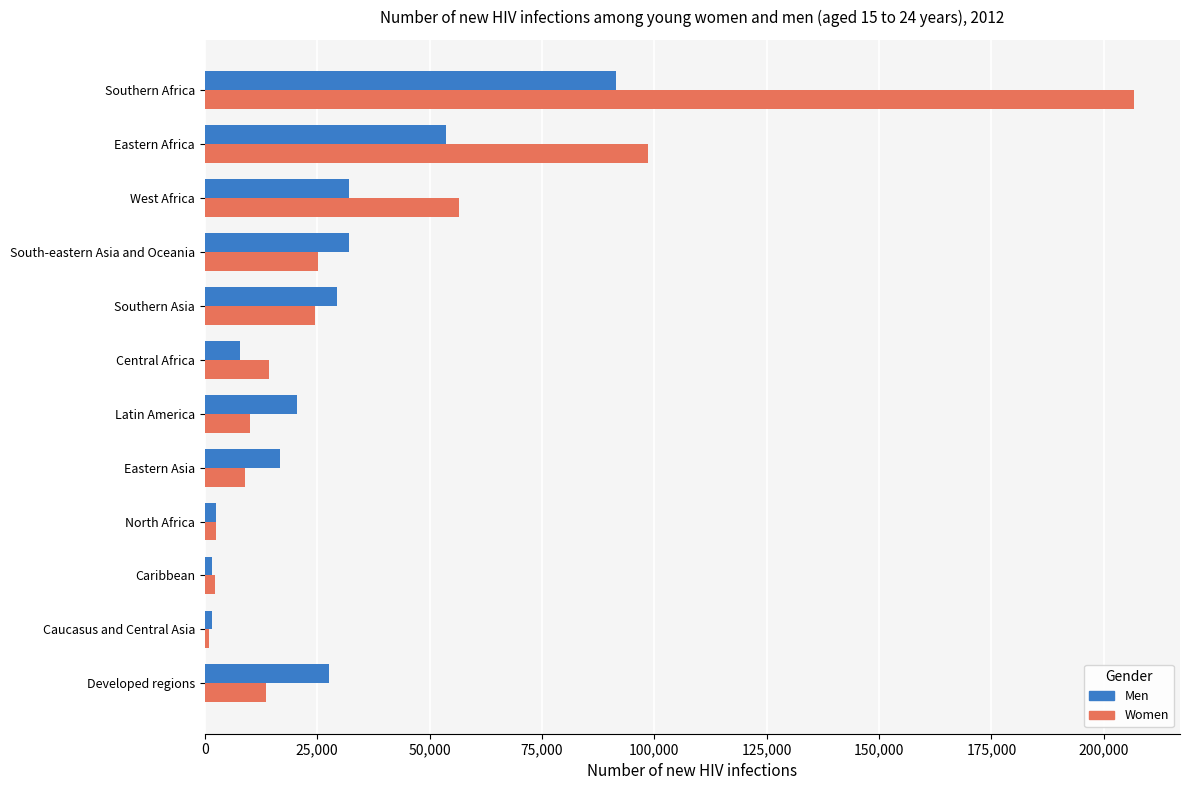

List the series in order of their peak value, lowest first.

Men, Women